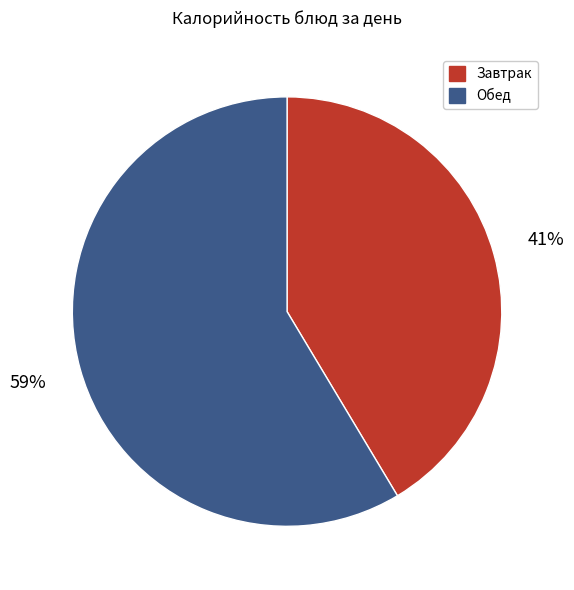

Approximately how many times larger is the value at Обед compared to Завтрак?

1.4